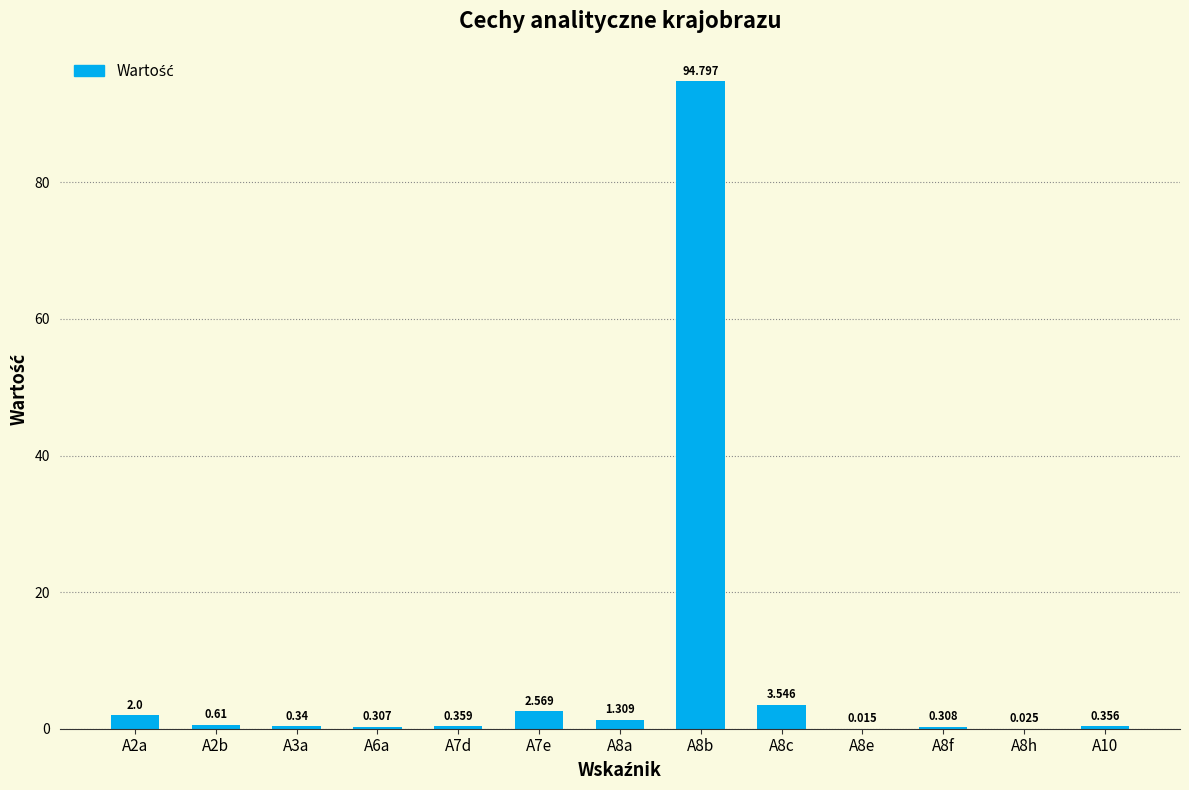

What is the label of the 2nd bar from the right?

A8h